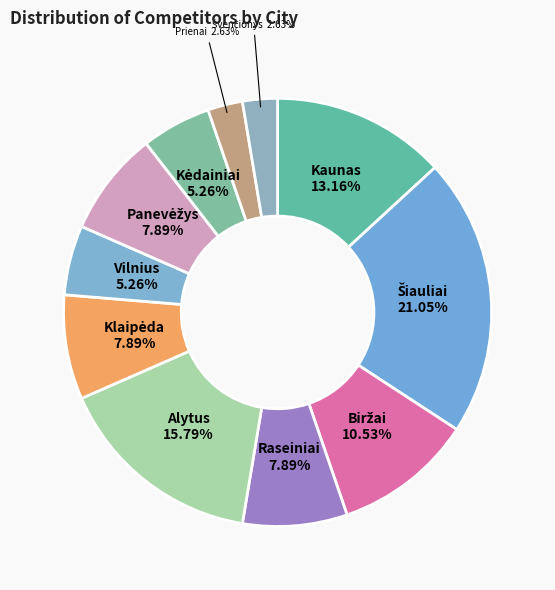

Combined, do Alytus and Prienai account for over 50%?

No